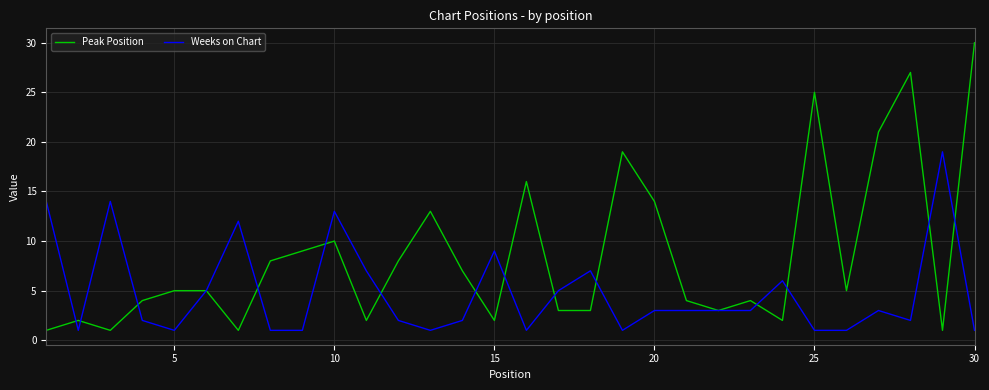

Which series has the largest total across all categories?

Peak Position